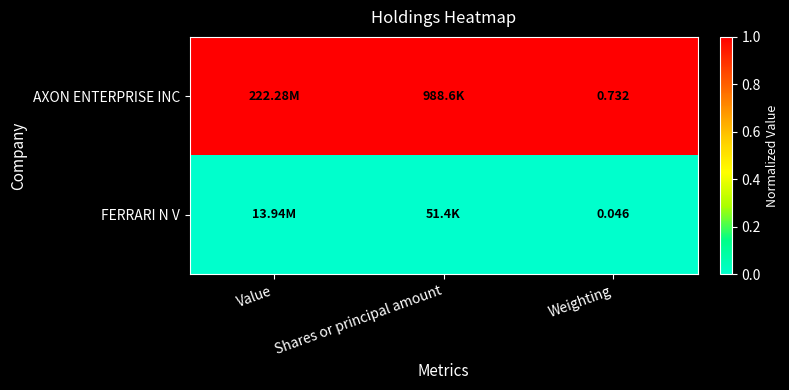

At which category does the chart reach its peak across all series?

Value